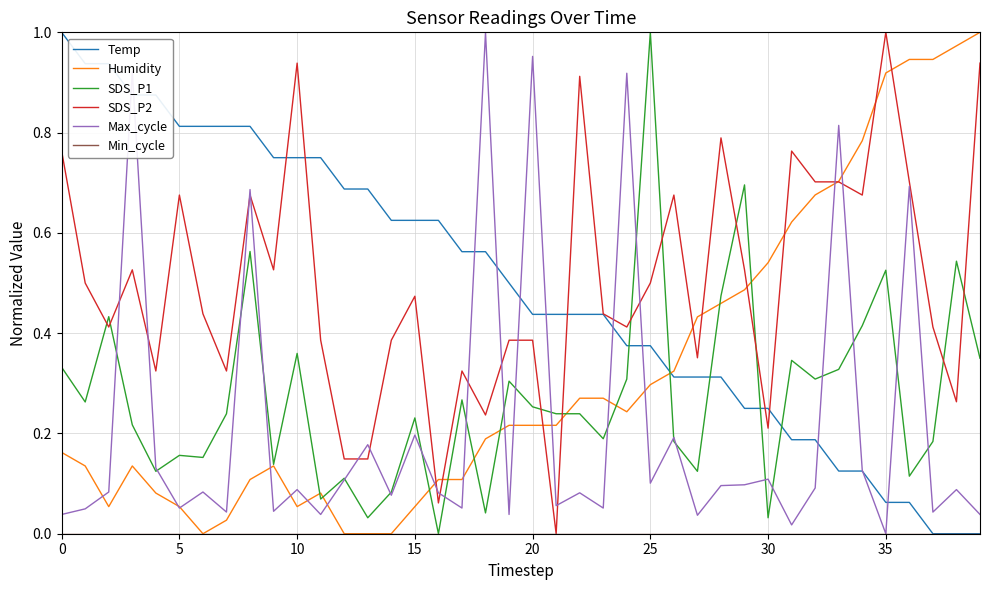

True or false: Min_cycle and Humidity intersect in this chart.

False